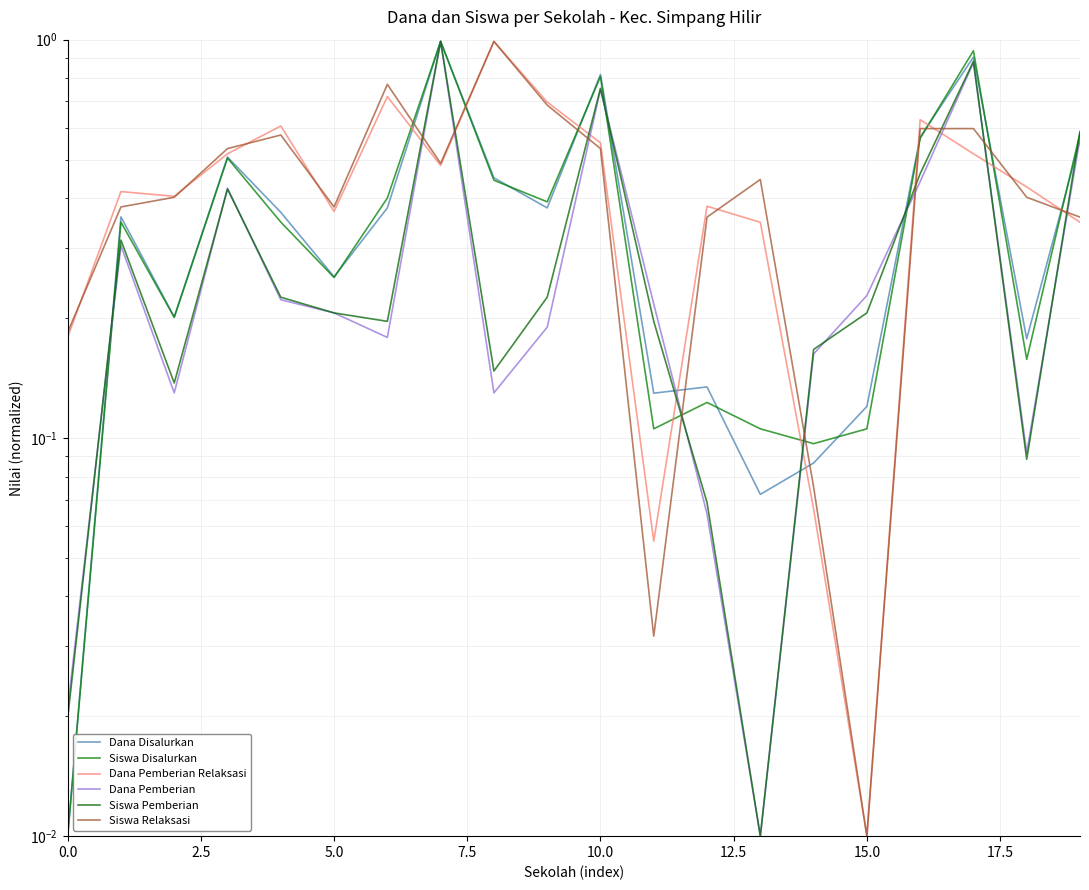

Which series ends up on top after the final intersection of Siswa Relaksasi and Siswa Disalurkan?

Siswa Disalurkan